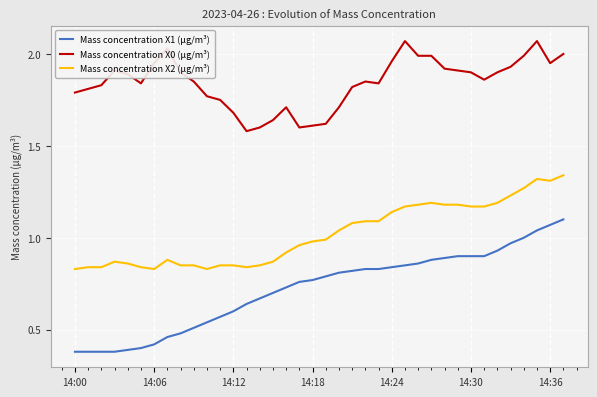

True or false: Mass concentration X0 (μg/m³) and Mass concentration X1 (μg/m³) intersect in this chart.

False